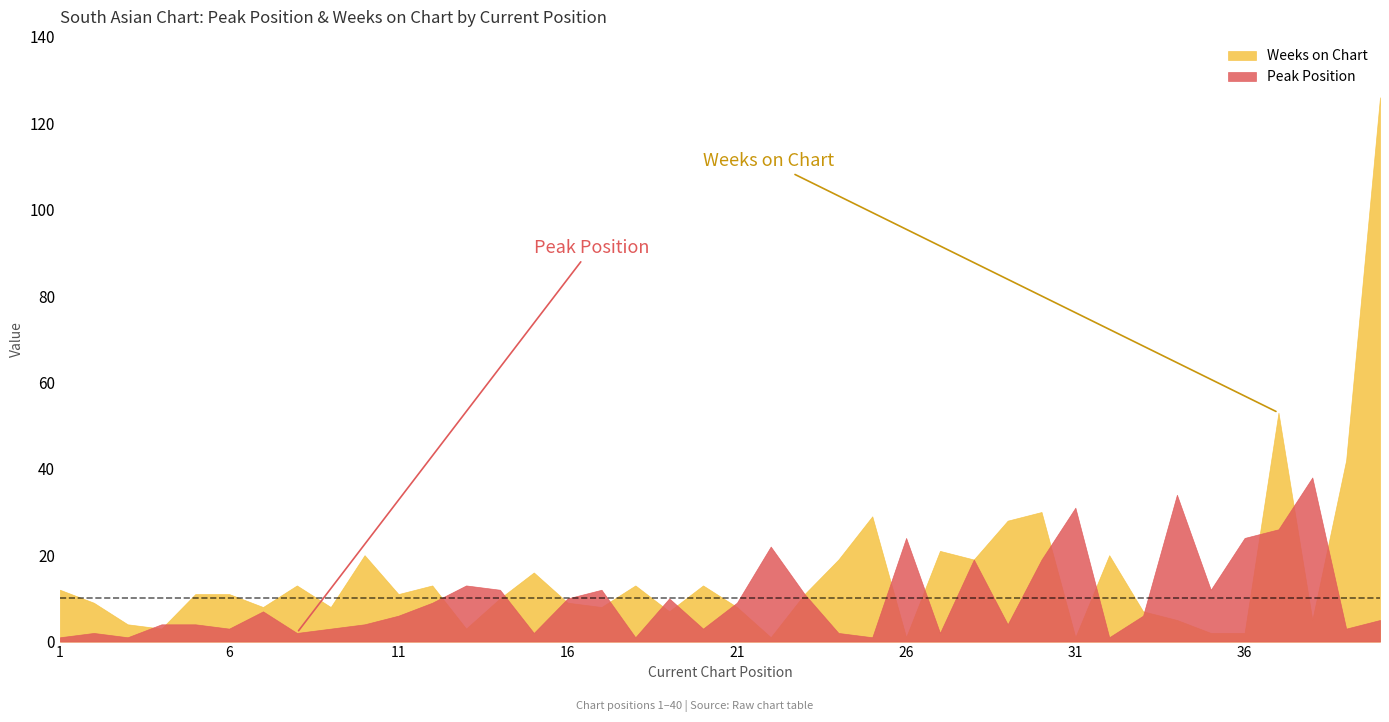

Which category has the highest value across all series?

40